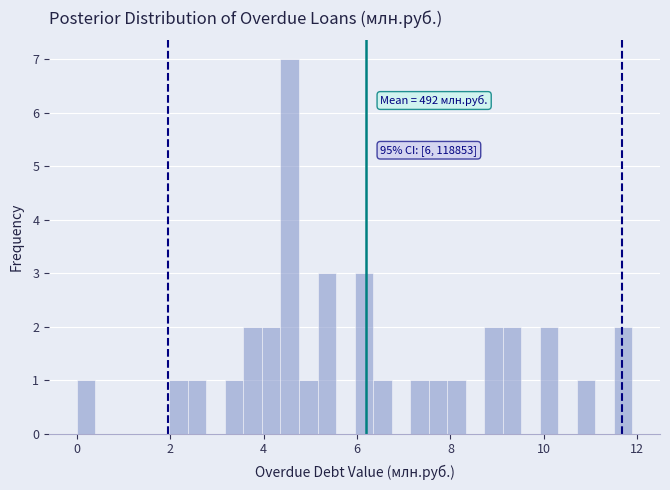

Around what value on the x-axis is the tallest bar? Give the approximate position of its centre, as read against the axis.

4.6